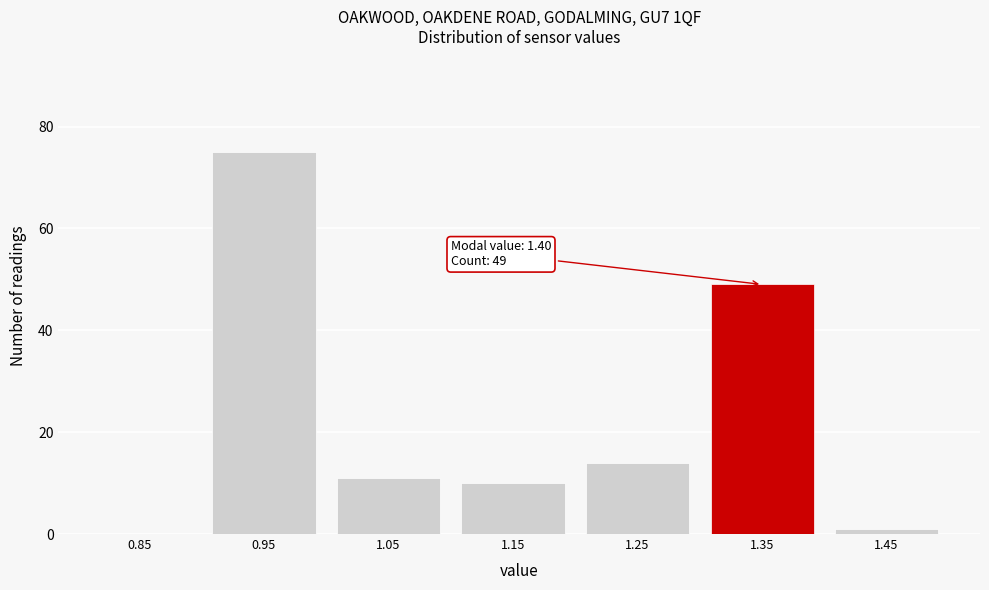

Reading right to left, list all the values displayed in this chart.

1.45=1	1.35=49	1.25=14	1.15=10	1.05=11	0.95=75	0.85=0